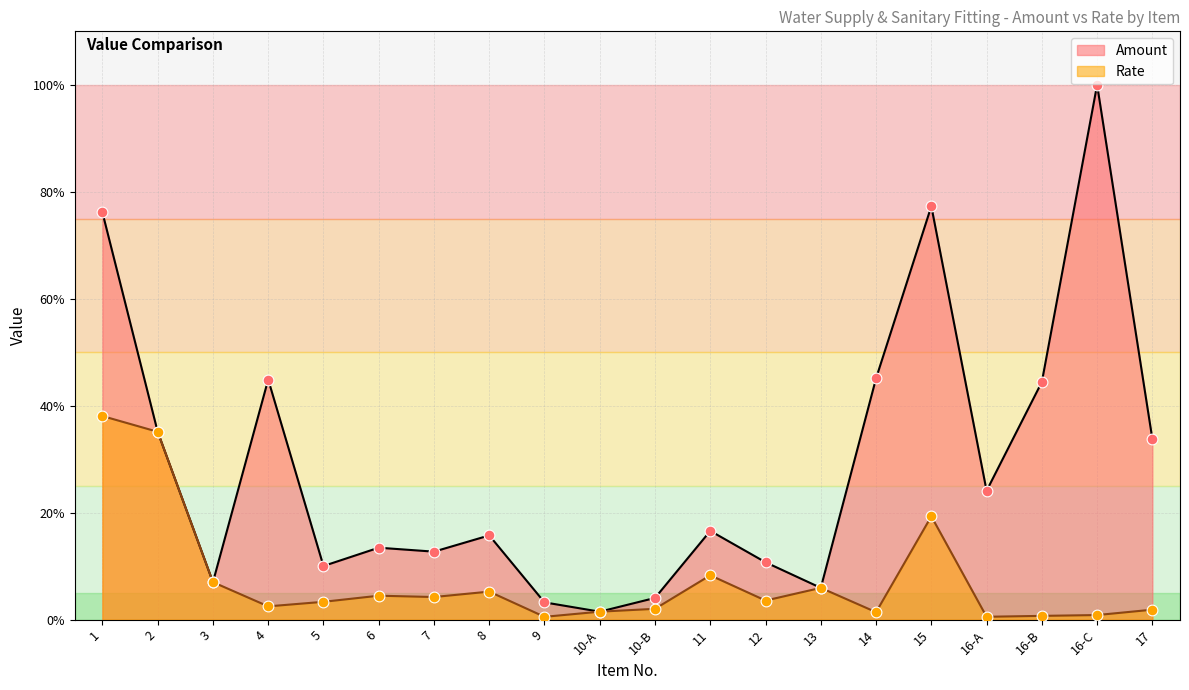

Which series contains the lowest Y value?

Rate